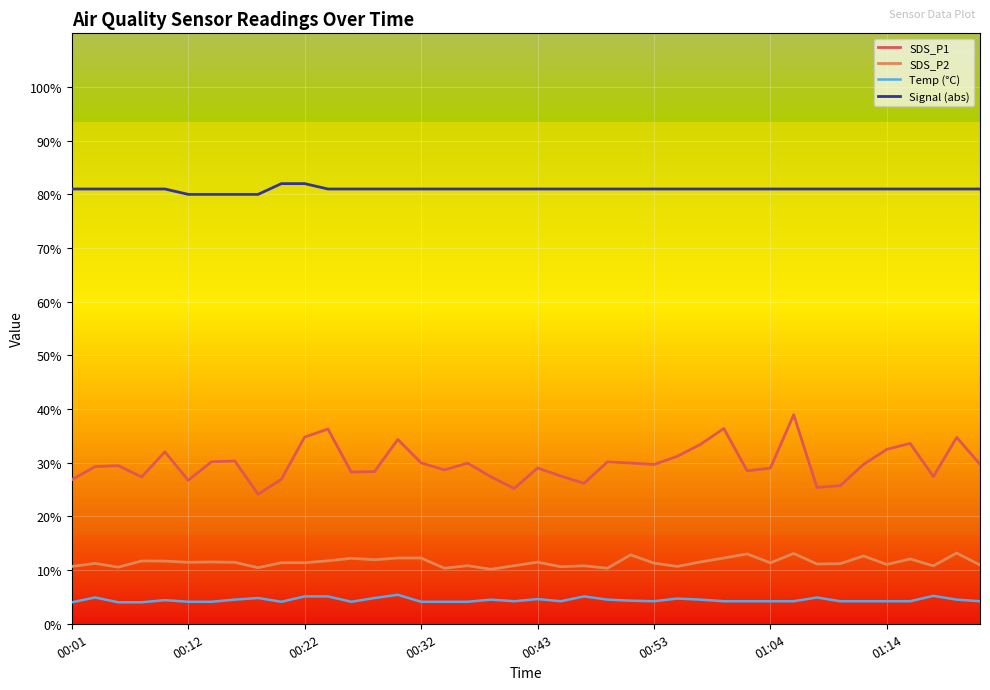

Which series has the largest range (max minus min)?

SDS_P1